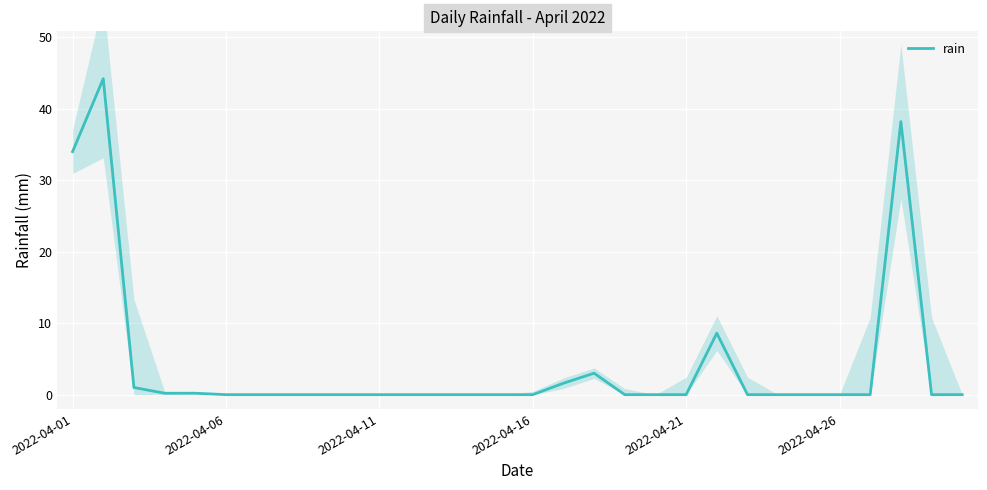

What is the change in value from 2022-04-01 to 26?

-34.0